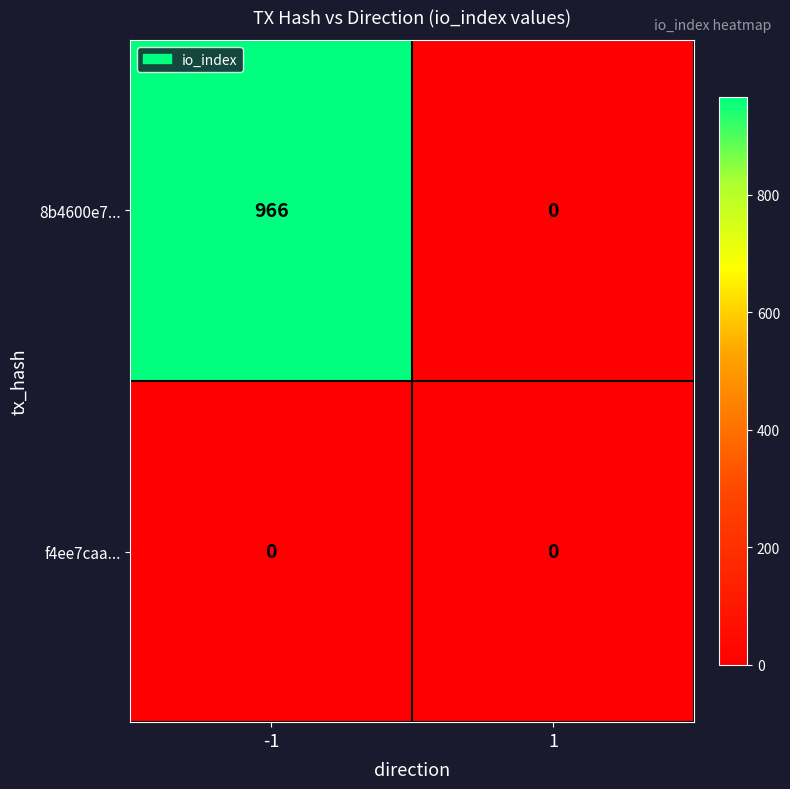

Which series changed the most between -1 and 1?

8b4600e7...